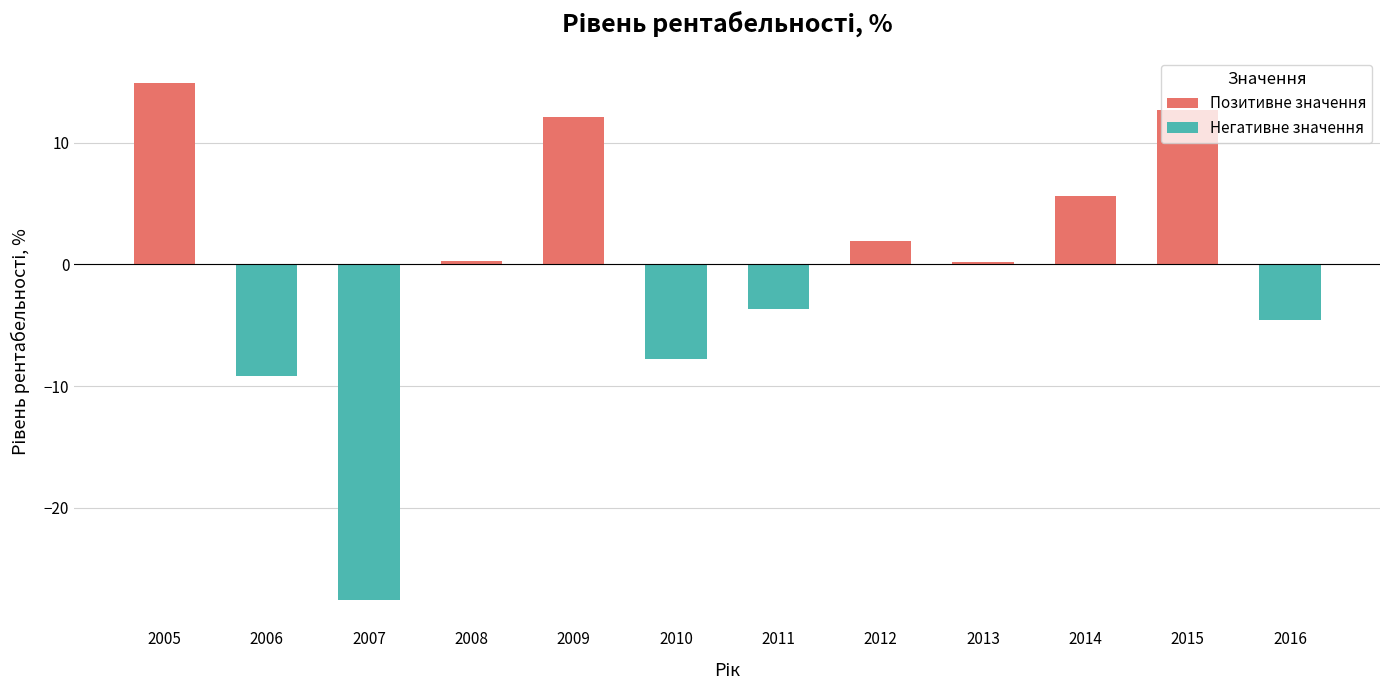

What is the change in value from 2007 to 2008?

+27.9